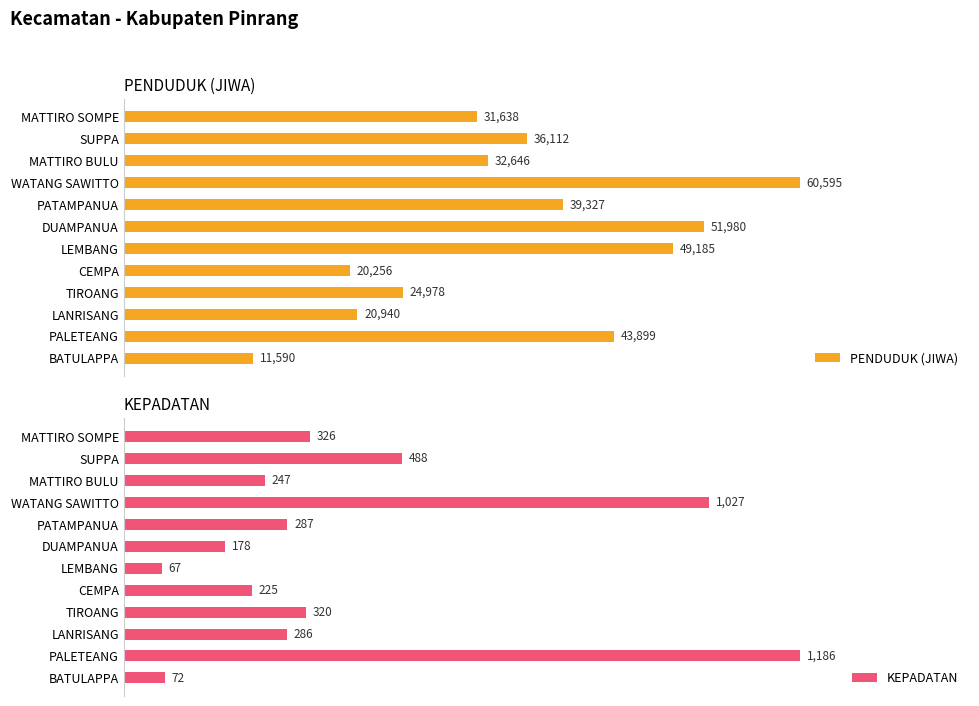

What are all the series names shown in the legend?

PENDUDUK (JIWA), KEPADATAN